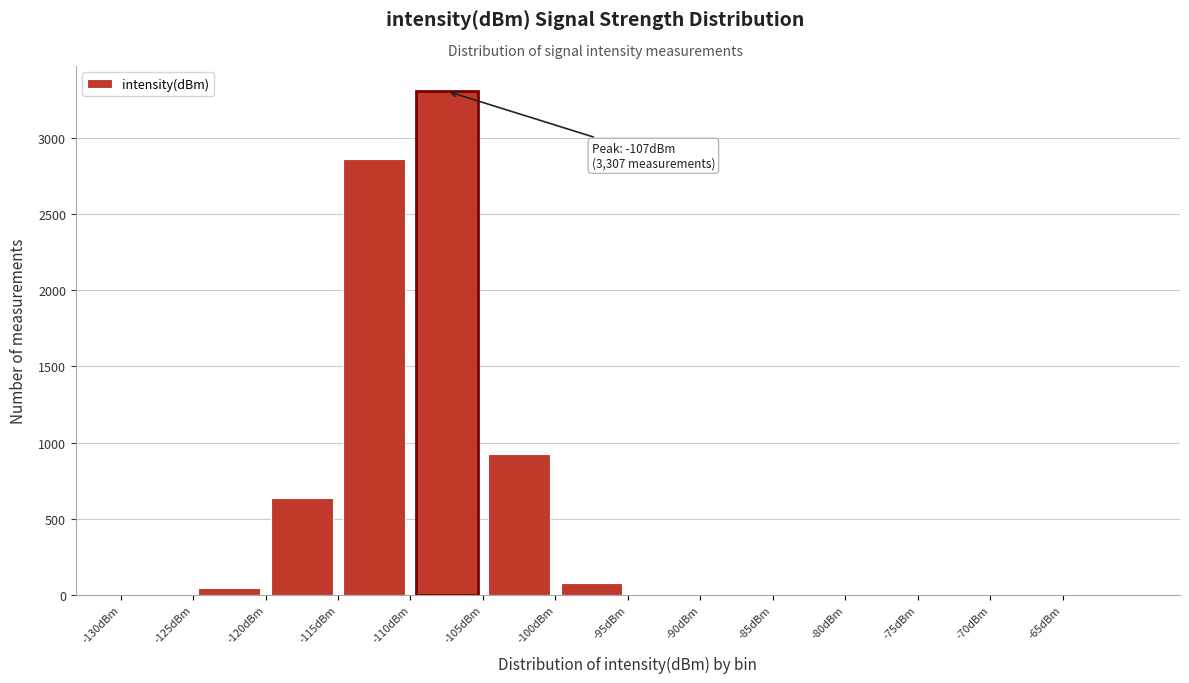

Which range on the x-axis has the tallest bar?

-110 to -105